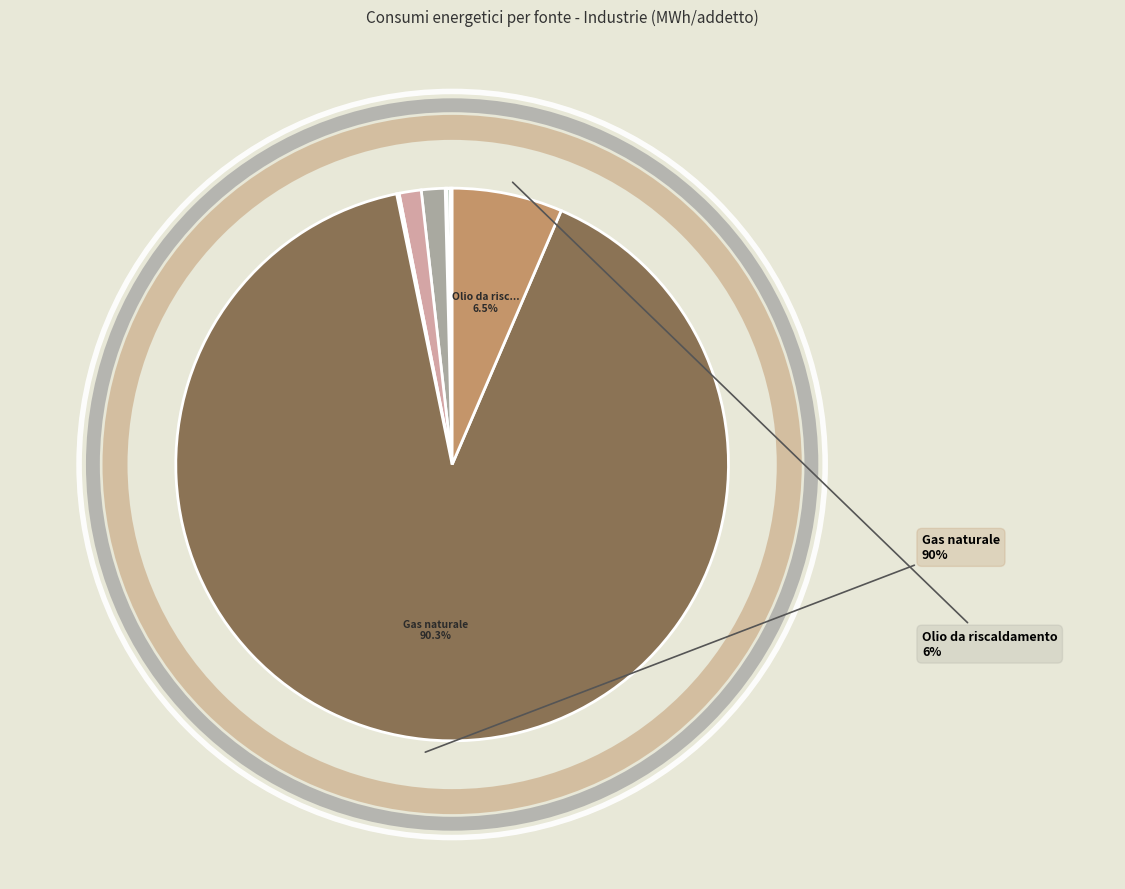

What is the largest slice in the pie chart?

Gas naturale